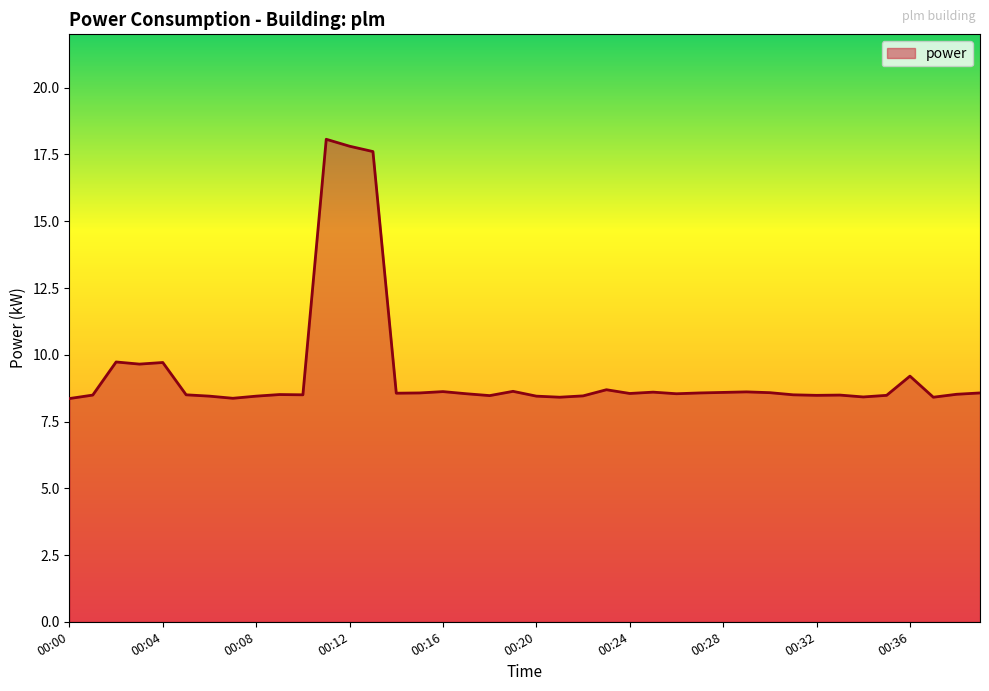

Count the number of data series in this chart.

1